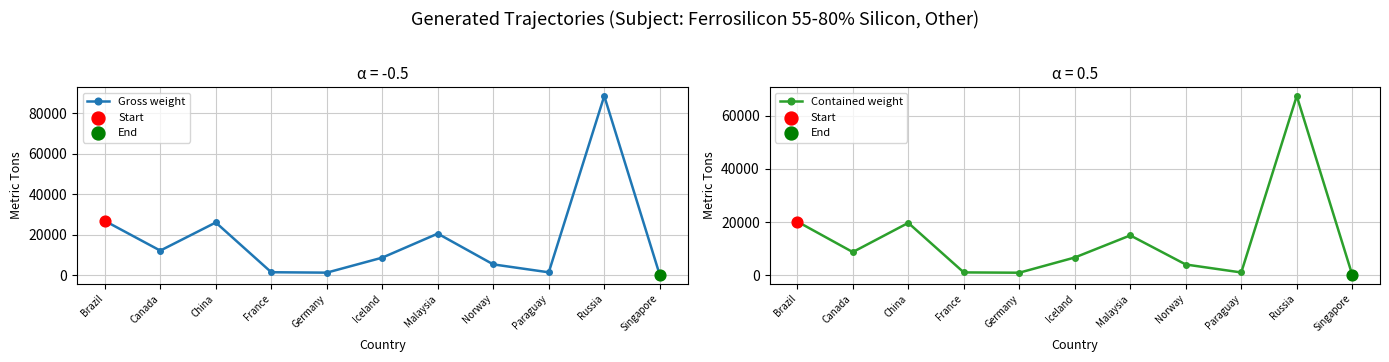

Is the value of Gross weight at Germany greater than the value of Contained weight at Norway?

No